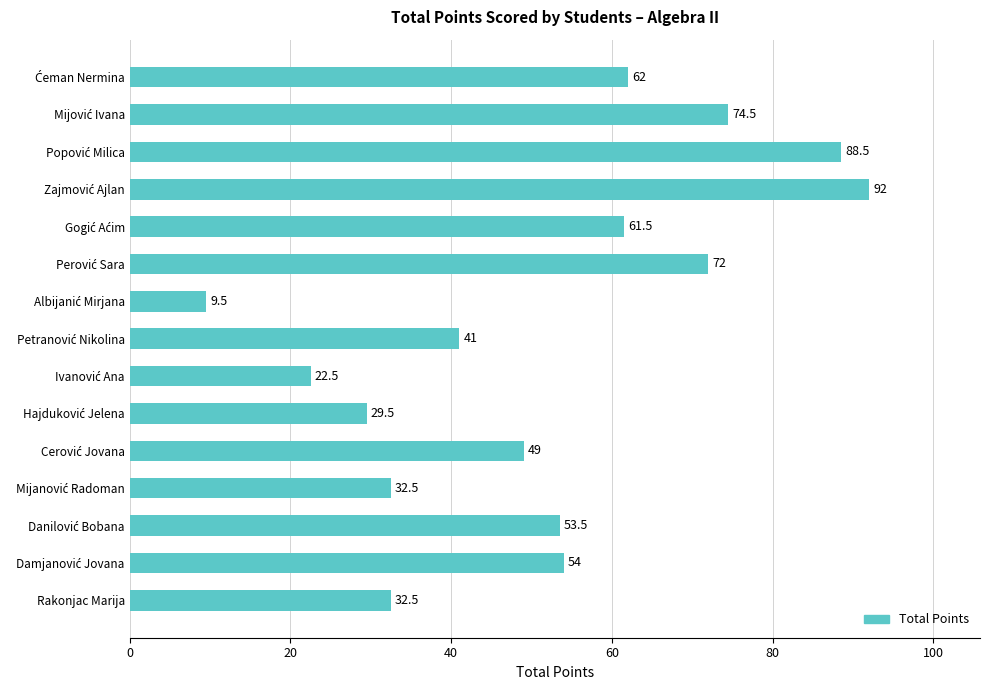

What is the value of the 10th bar from the top?

29.5